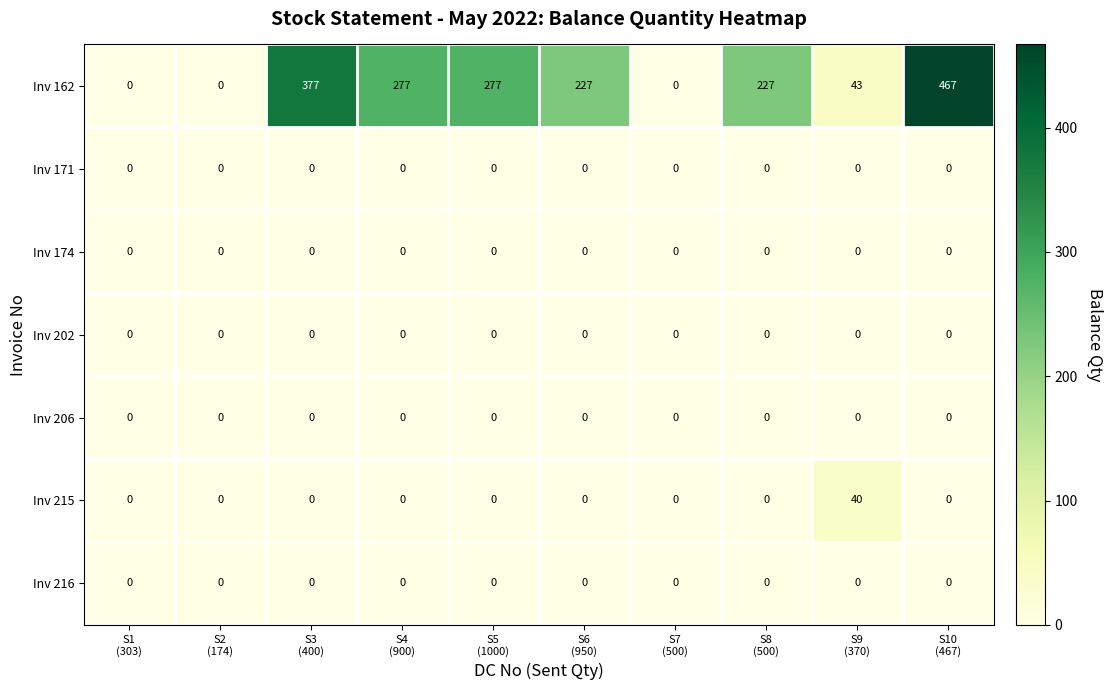

What is the difference between the maximum and minimum values in the Inv 215 series?

40